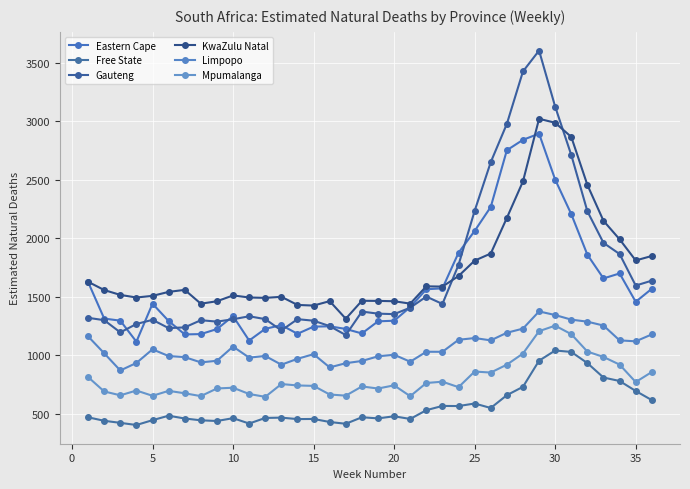

Rank the series by their maximum value, from lowest to highest.

Free State, Mpumalanga, Limpopo, Eastern Cape, KwaZulu Natal, Gauteng